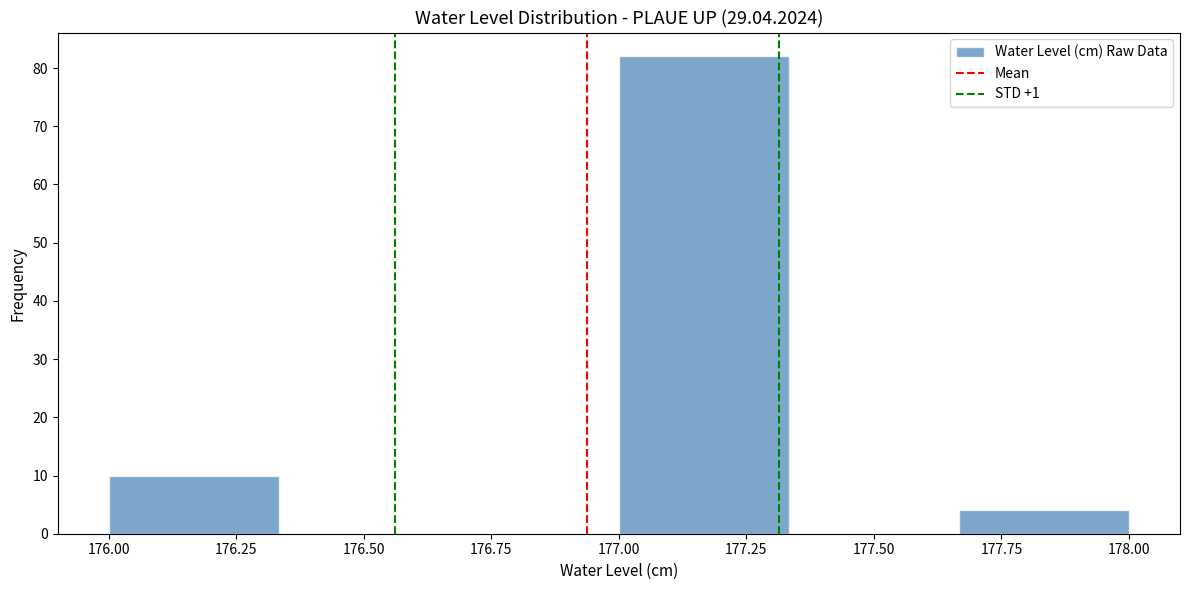

Reading left to right, transcribe this chart: for each bar, give the range it covers on the x-axis and its height. Neither the bar edges nor the heights are printed on the chart, so give them approximately, as read against the axes.

176.00 to 176.35: 10
176.35 to 176.65: 0
176.65 to 177.00: 0
177.00 to 177.35: 82
177.35 to 177.65: 0
177.65 to 178.00: 4